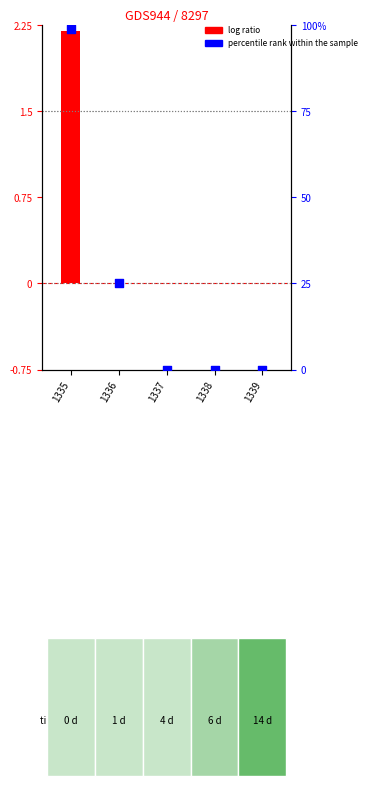

At which category is the sum across all series the highest?

1335